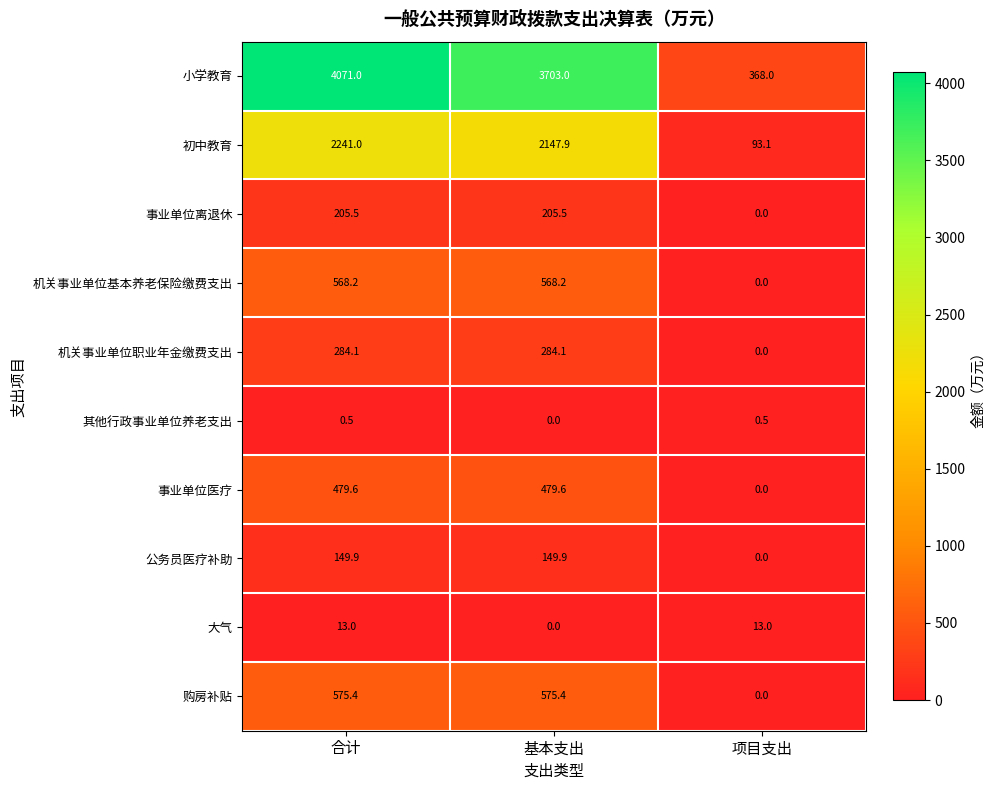

Reading left to right, list all the values displayed in this chart.

小学教育: 合计=4071.0	基本支出=3703.0	项目支出=368.0
初中教育: 合计=2241.0	基本支出=2147.9	项目支出=93.1
事业单位离退休: 合计=205.5	基本支出=205.5	项目支出=0.0
机关事业单位基本养老保险缴费支出: 合计=568.2	基本支出=568.2	项目支出=0.0
机关事业单位职业年金缴费支出: 合计=284.1	基本支出=284.1	项目支出=0.0
其他行政事业单位养老支出: 合计=0.5	基本支出=0.0	项目支出=0.5
事业单位医疗: 合计=479.6	基本支出=479.6	项目支出=0.0
公务员医疗补助: 合计=149.9	基本支出=149.9	项目支出=0.0
大气: 合计=13.0	基本支出=0.0	项目支出=13.0
购房补贴: 合计=575.4	基本支出=575.4	项目支出=0.0